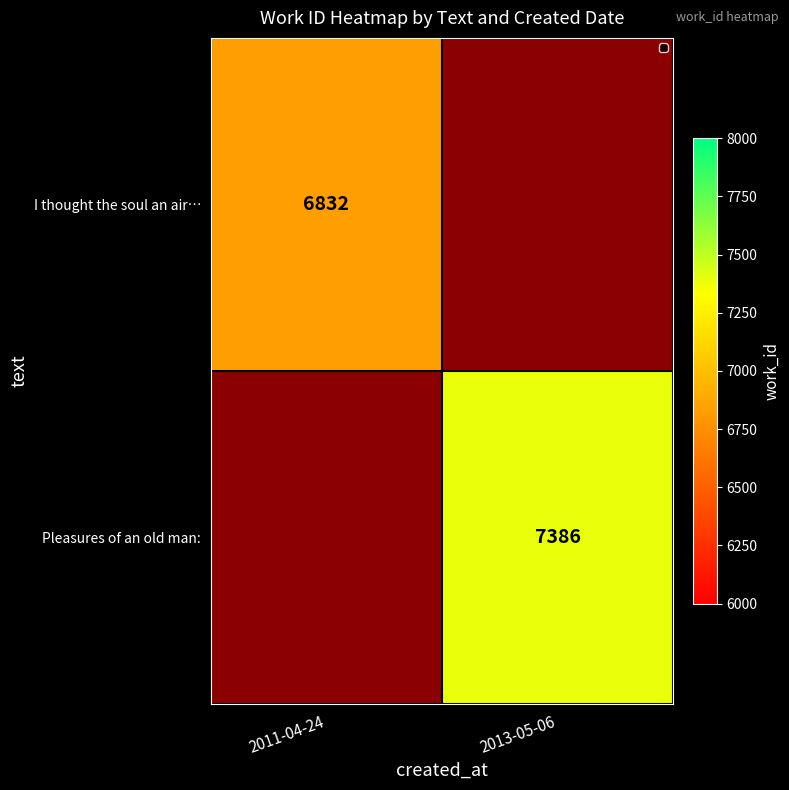

What is the maximum value shown in the chart?

7386.0